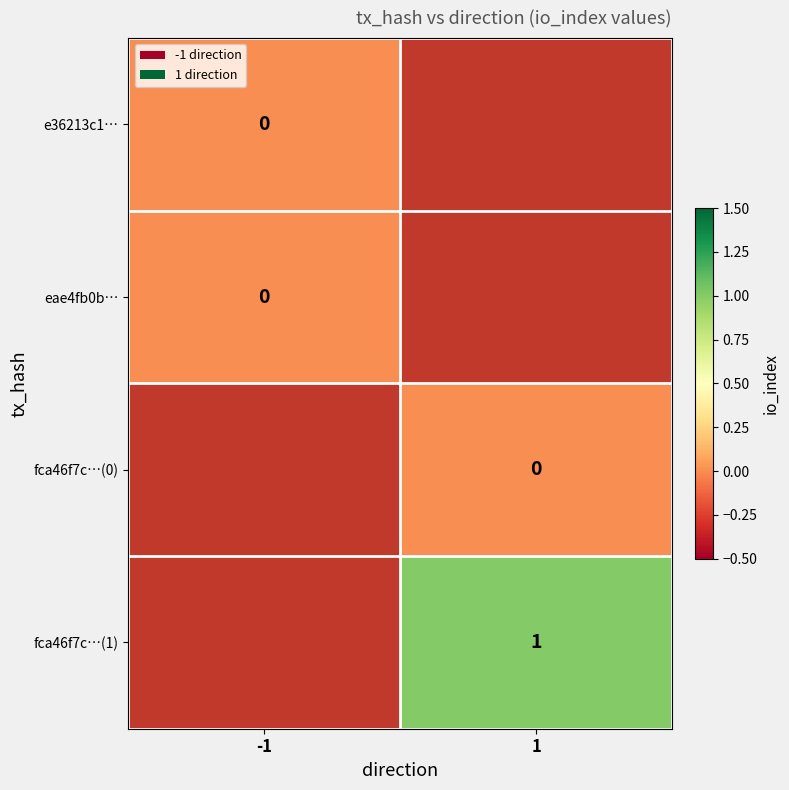

Where is e36213c1… nearest to the value 0?

-1